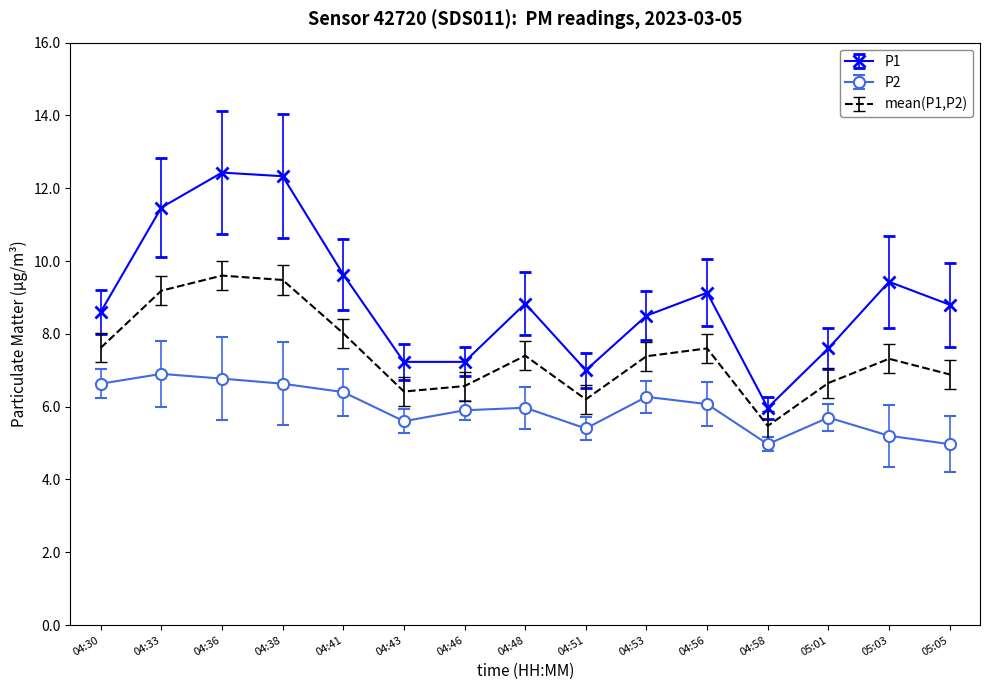

List the series in order of their peak value, highest first.

P1, mean(P1,P2), P2